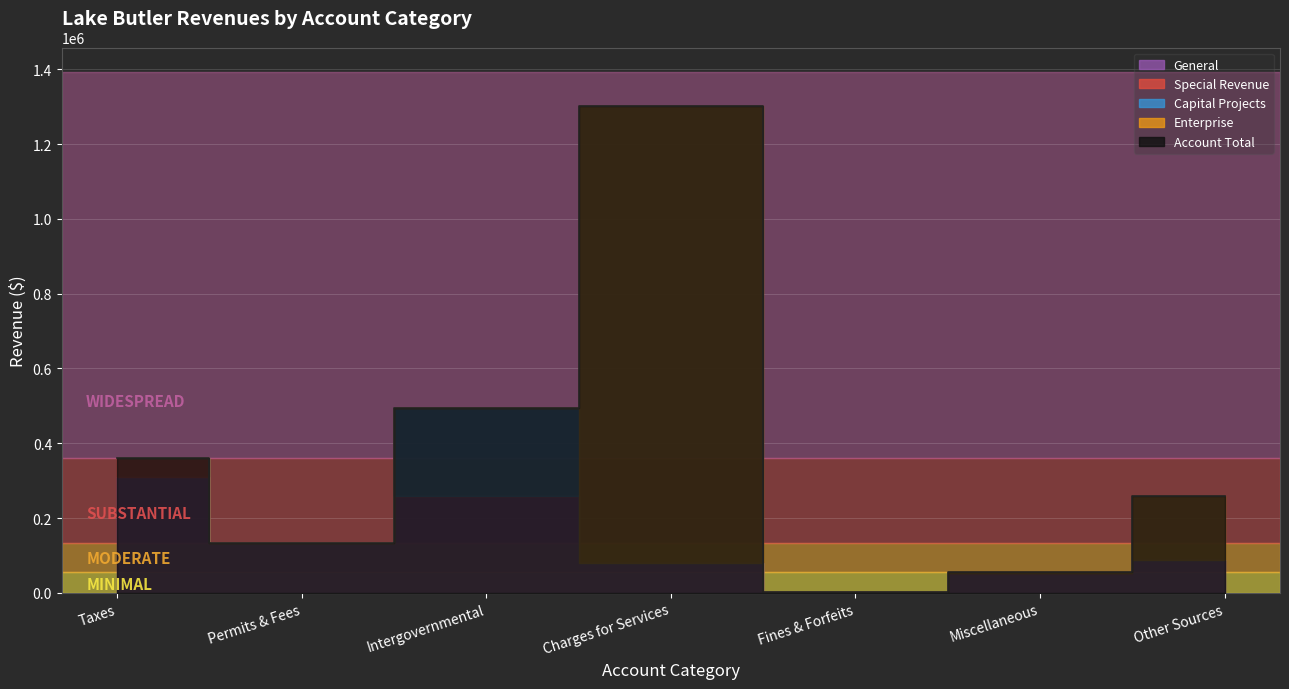

Between Taxes and Charges for Services, which is larger?

Taxes